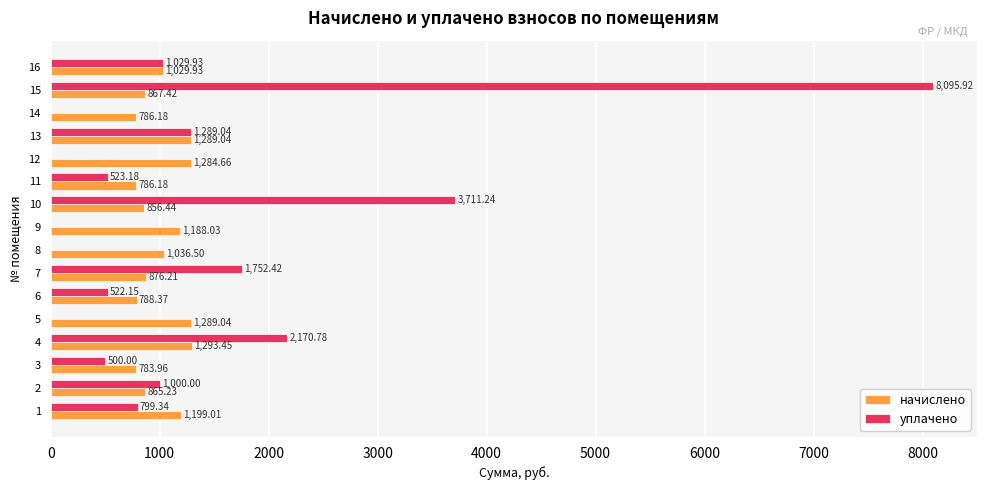

Which series has the largest total across all categories?

уплачено